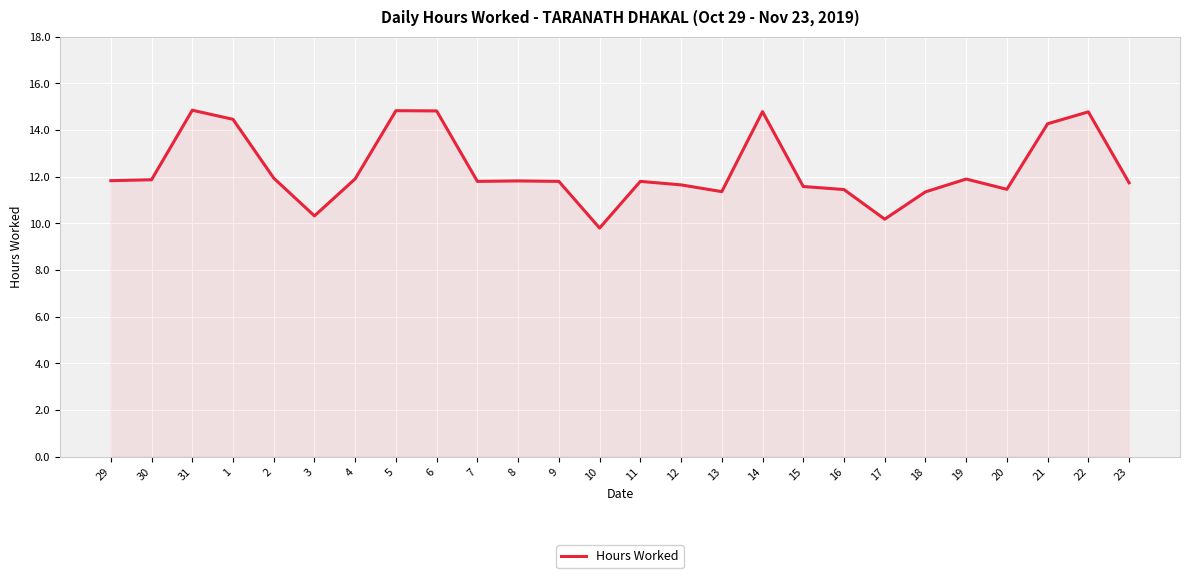

What is the difference between the values at 9 and 5?

3.0